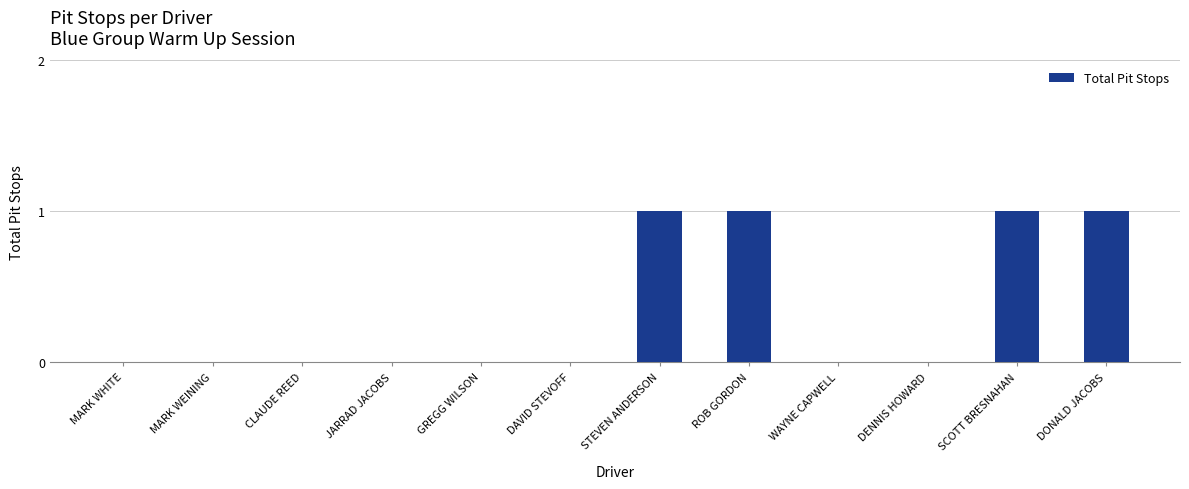

True or false: the data shows 0 at DAVID STEVOFF.

True